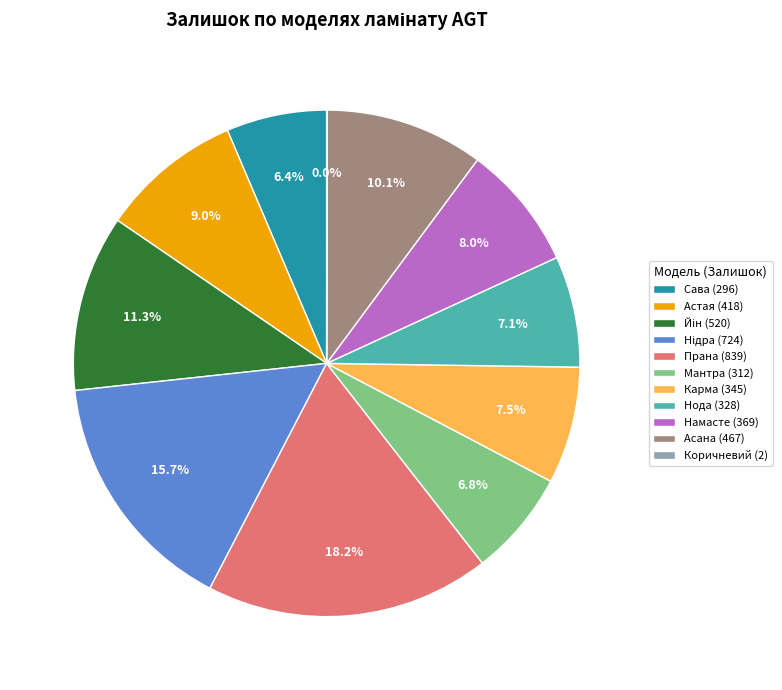

Combined, do Астая (418) and Нода (328) account for over 50%?

No